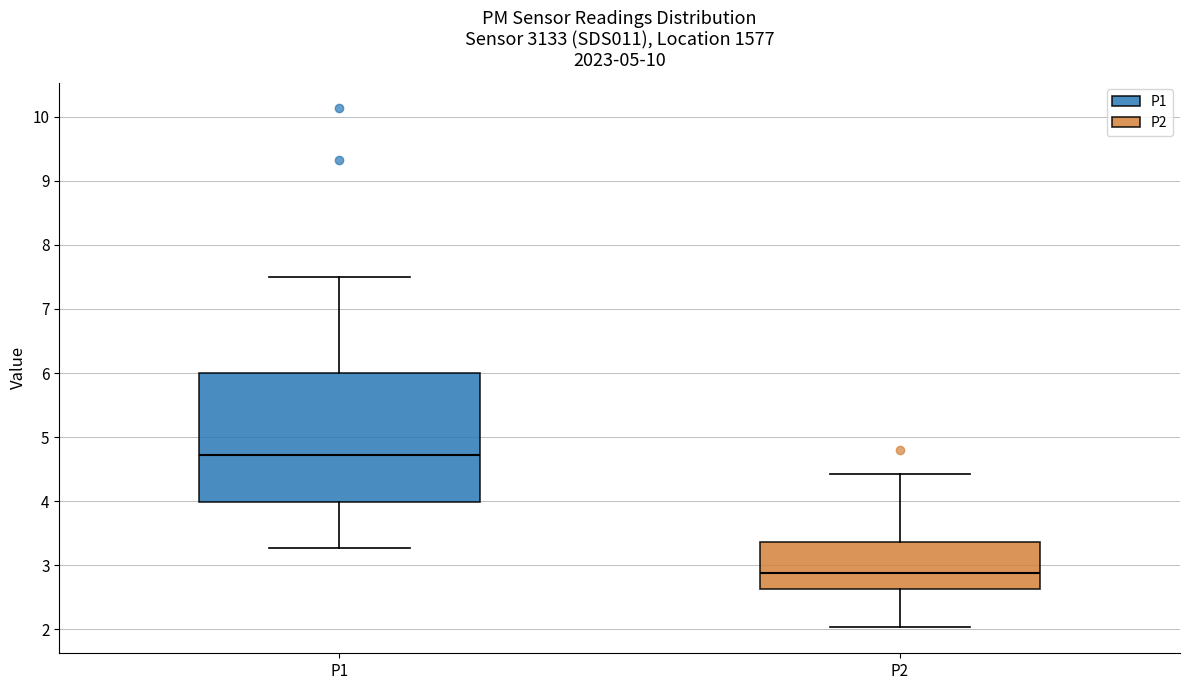

Comparing the boxes themselves (not the whiskers), which one is the tallest?

P1